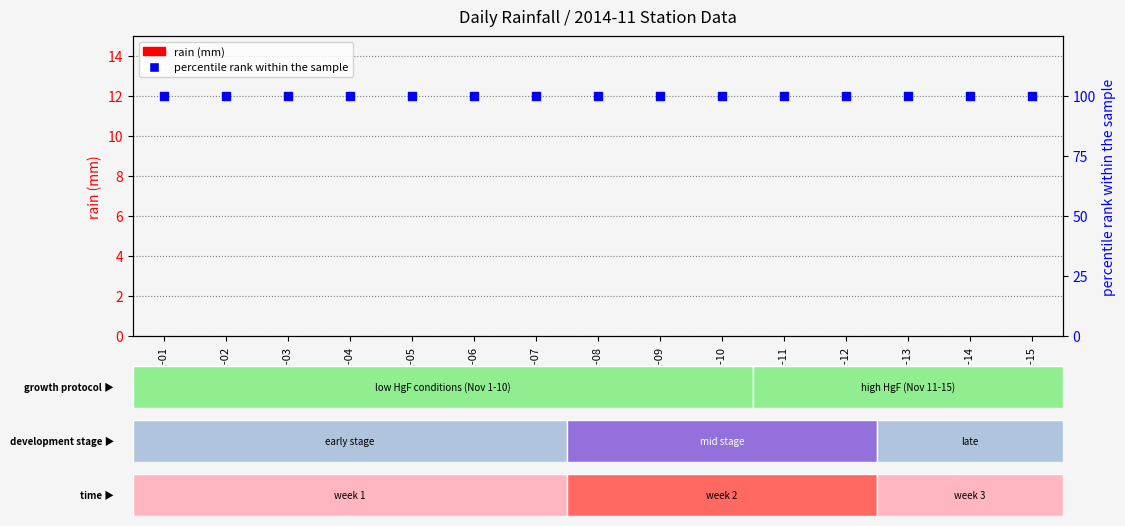

At how many categories does at least one series exceed 65?

15